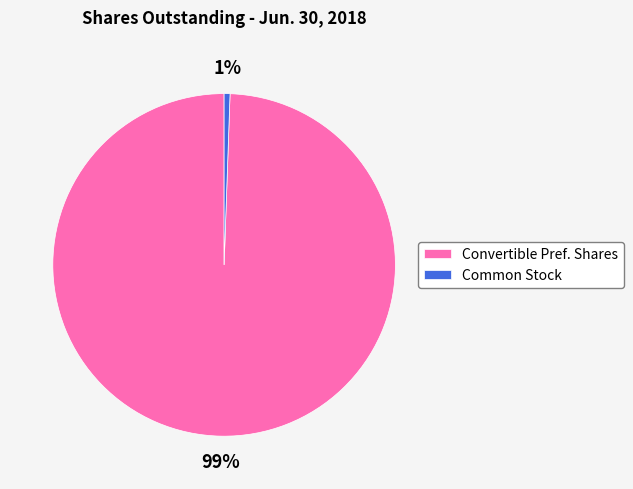

To the nearest percent, what is the combined percentage of Convertible Pref. Shares and Common Stock?

100%